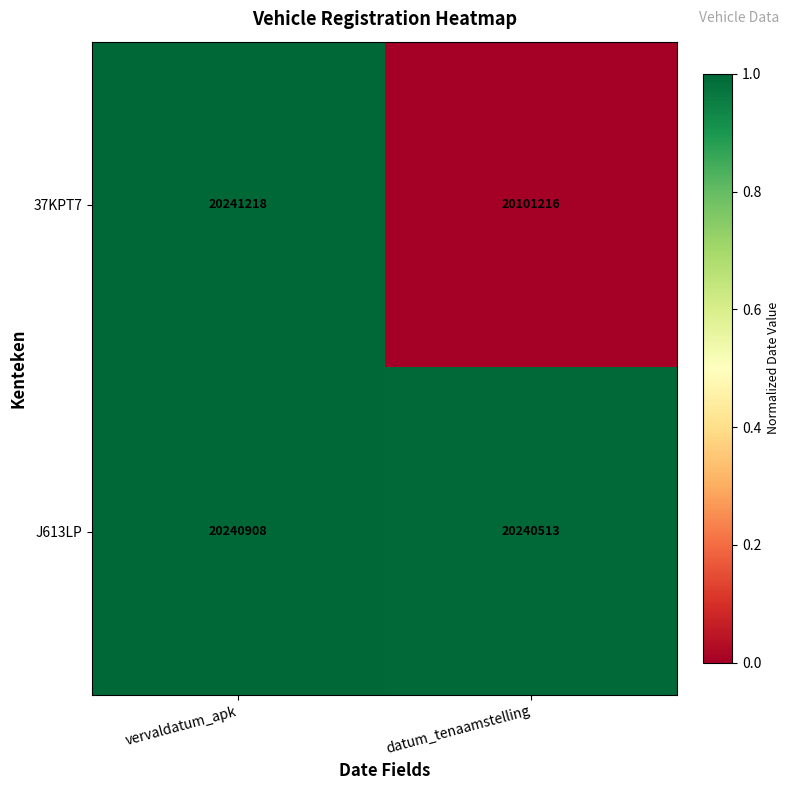

At which category is the sum across all series the highest?

vervaldatum_apk